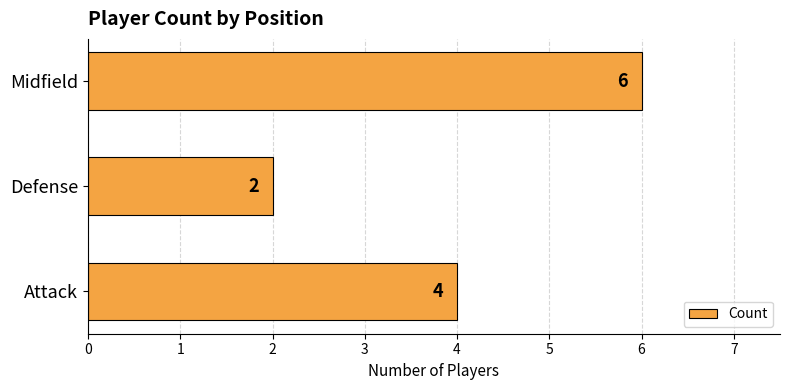

What is the difference between the second highest and minimum values?

2